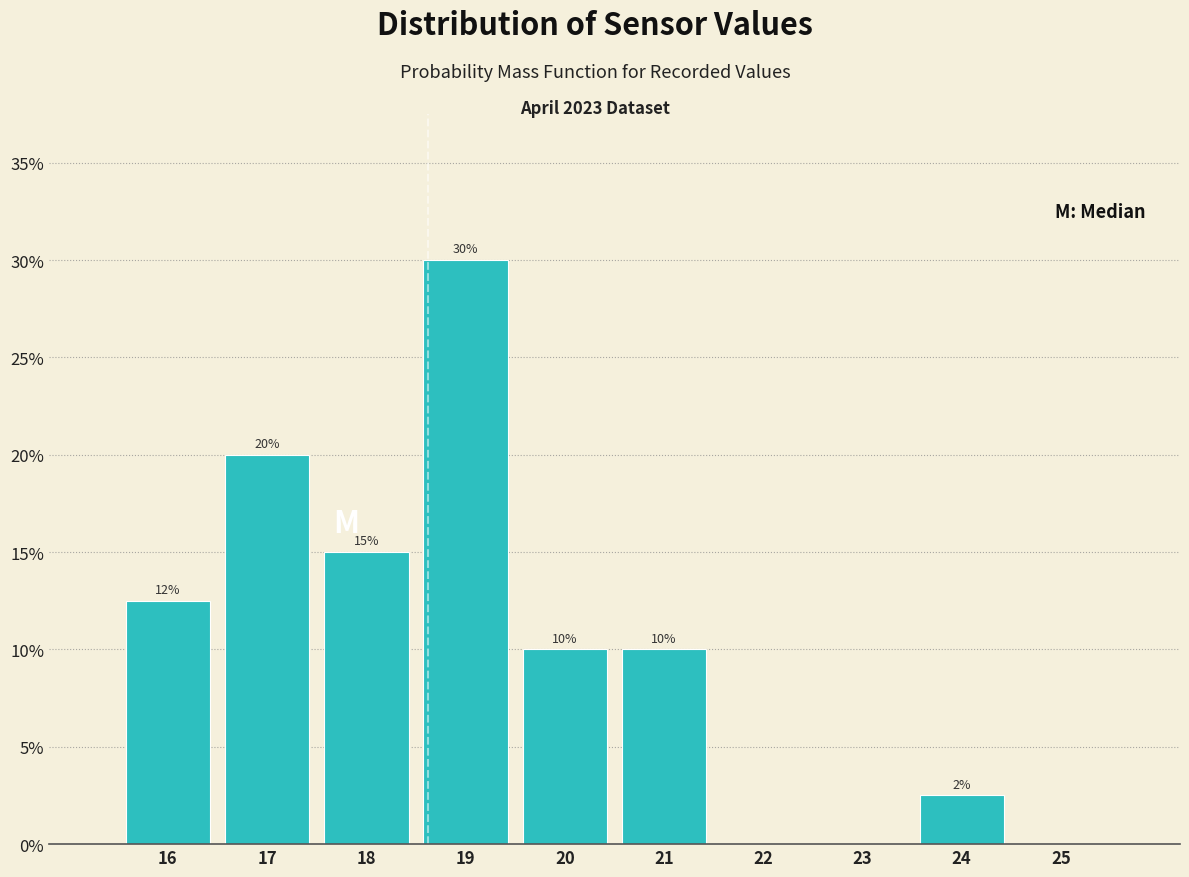

Which label corresponds to the largest value in the chart?

19